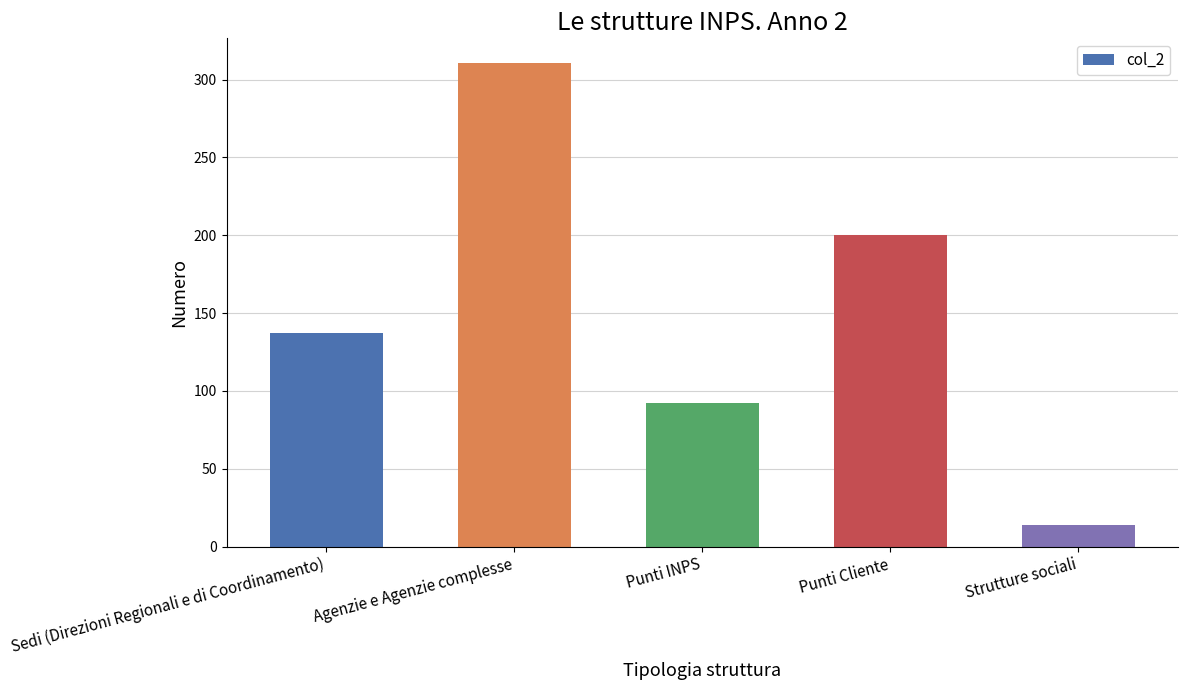

How many bars are there in total?

5